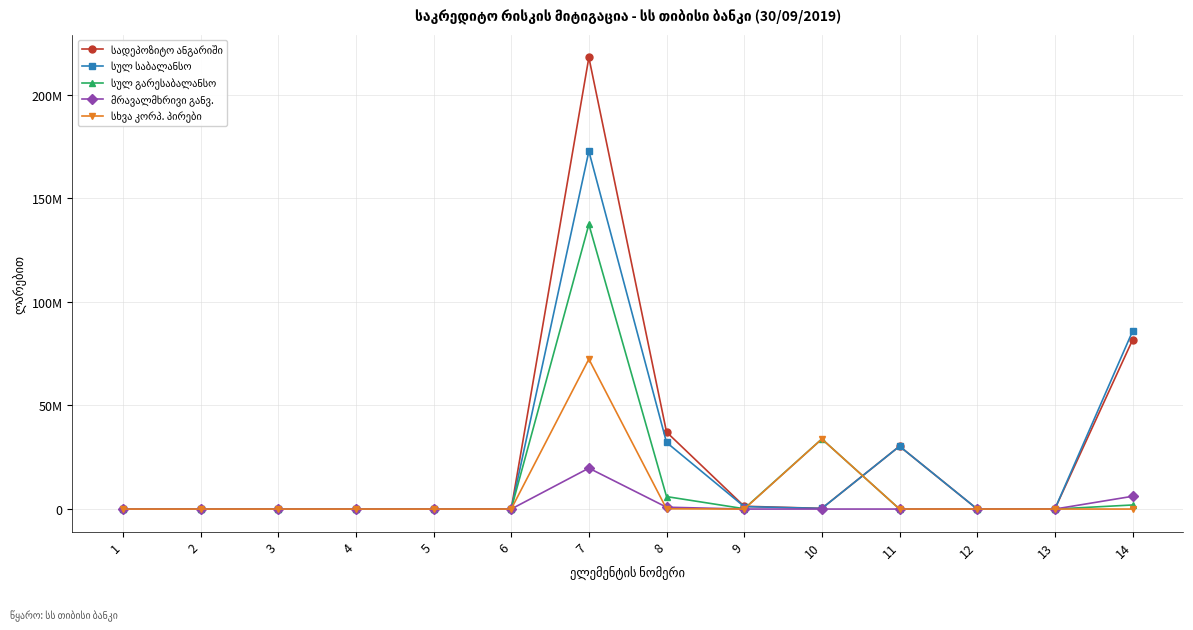

Which has a higher value, 13 or 2?

13